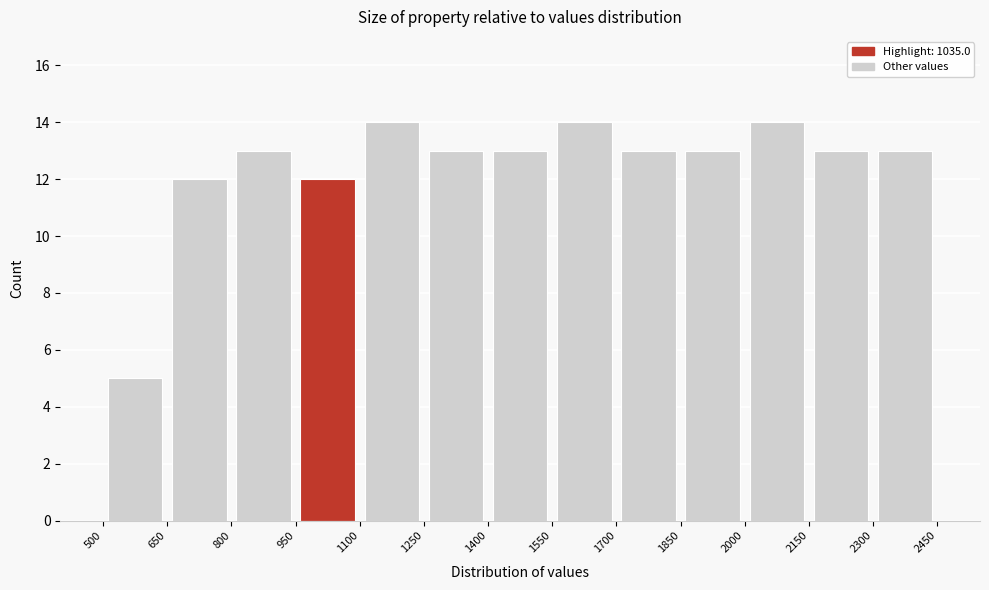

Reading left to right, list every bar in this chart as the range it spans on the x-axis followed by its height. The values are not printed on the chart, so give them approximately, as read against the axis.

500 to 650: 5
650 to 800: 12
800 to 950: 13
950 to 1100: 12
1100 to 1250: 14
1250 to 1400: 13
1400 to 1550: 13
1550 to 1700: 14
1700 to 1850: 13
1850 to 2000: 13
2000 to 2150: 14
2150 to 2300: 13
2300 to 2450: 13